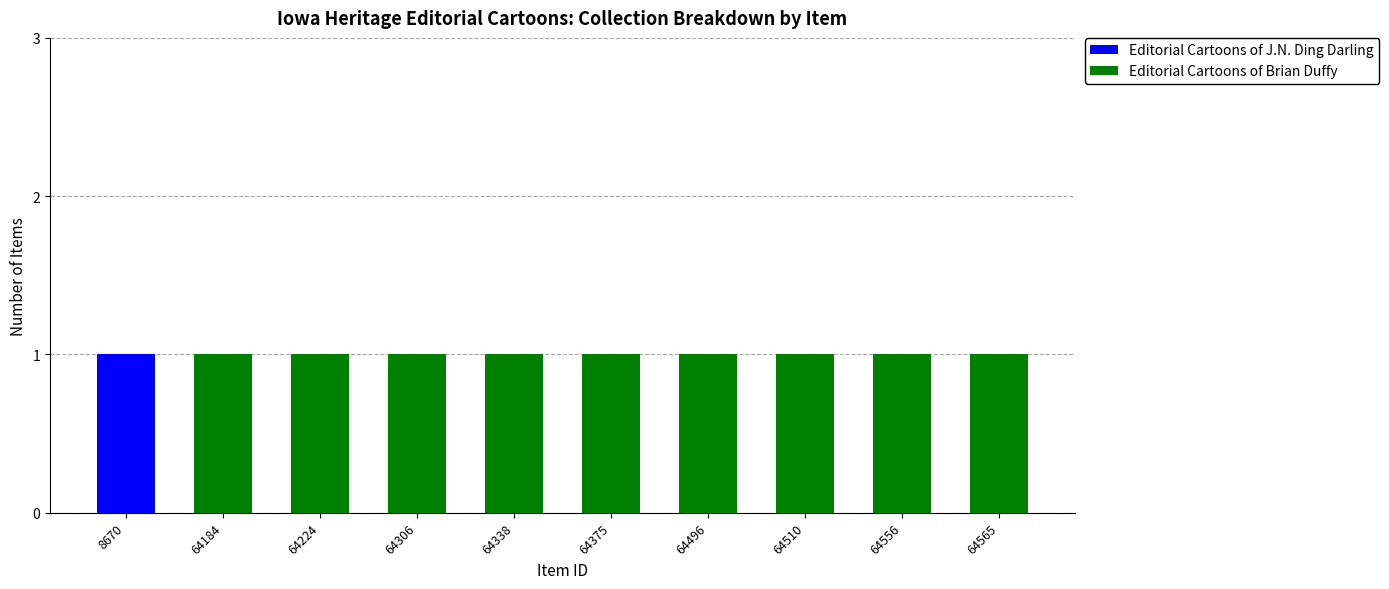

True or false: Editorial Cartoons of J.N. Ding Darling has a value of -1 at 64510.

False